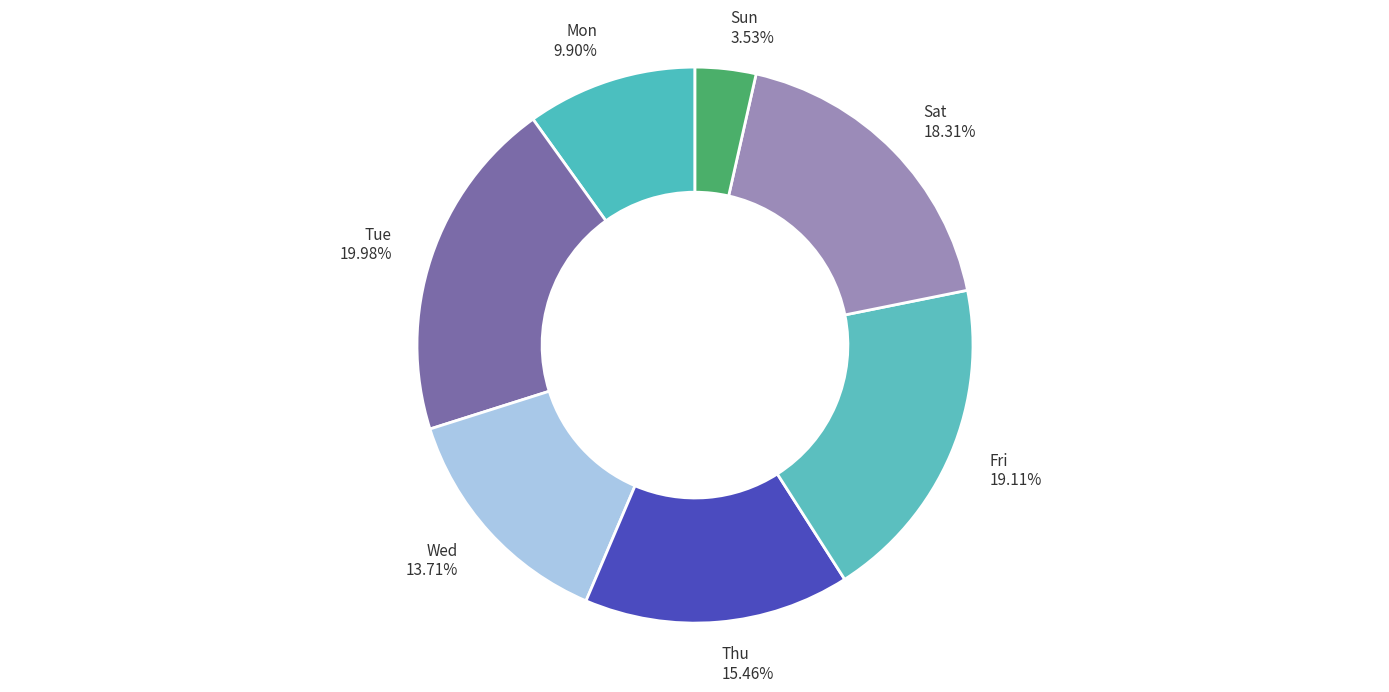

Rank the categories by value from lowest to highest.

Sun, Mon, Wed, Thu, Sat, Fri, Tue